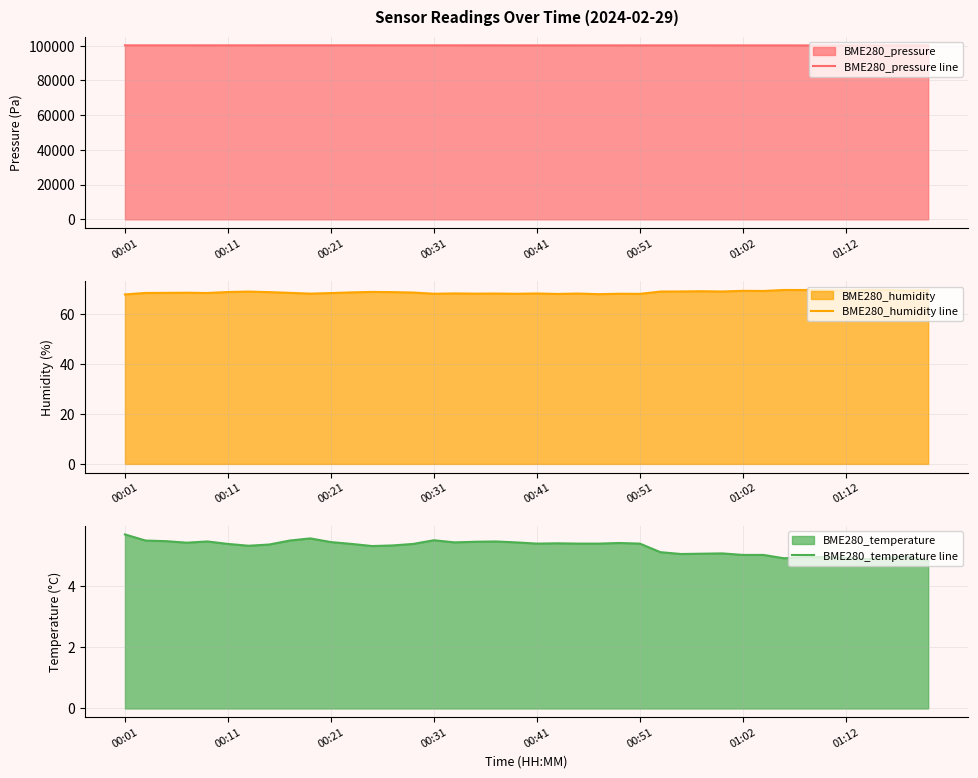

Which series has the widest spread of values?

BME280_pressure line